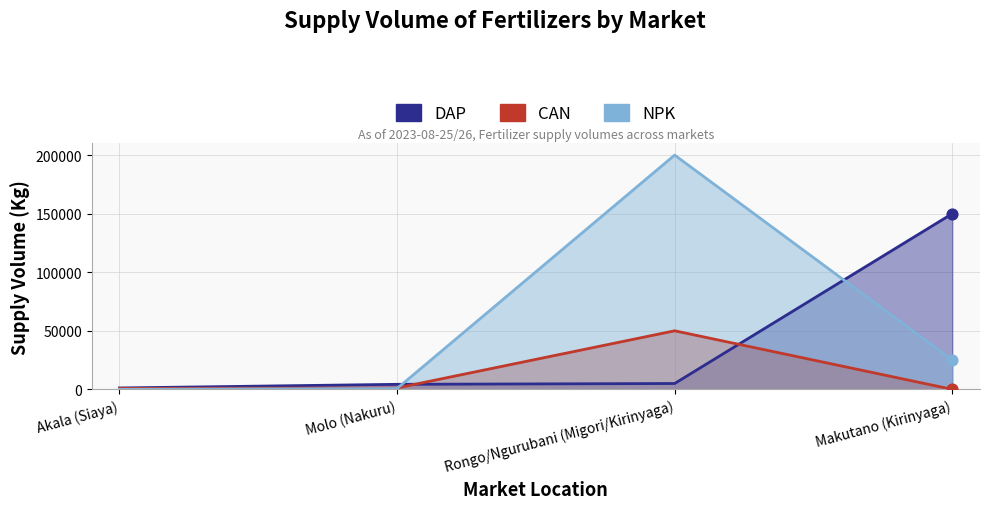

At how many categories does at least one series exceed 171380?

1